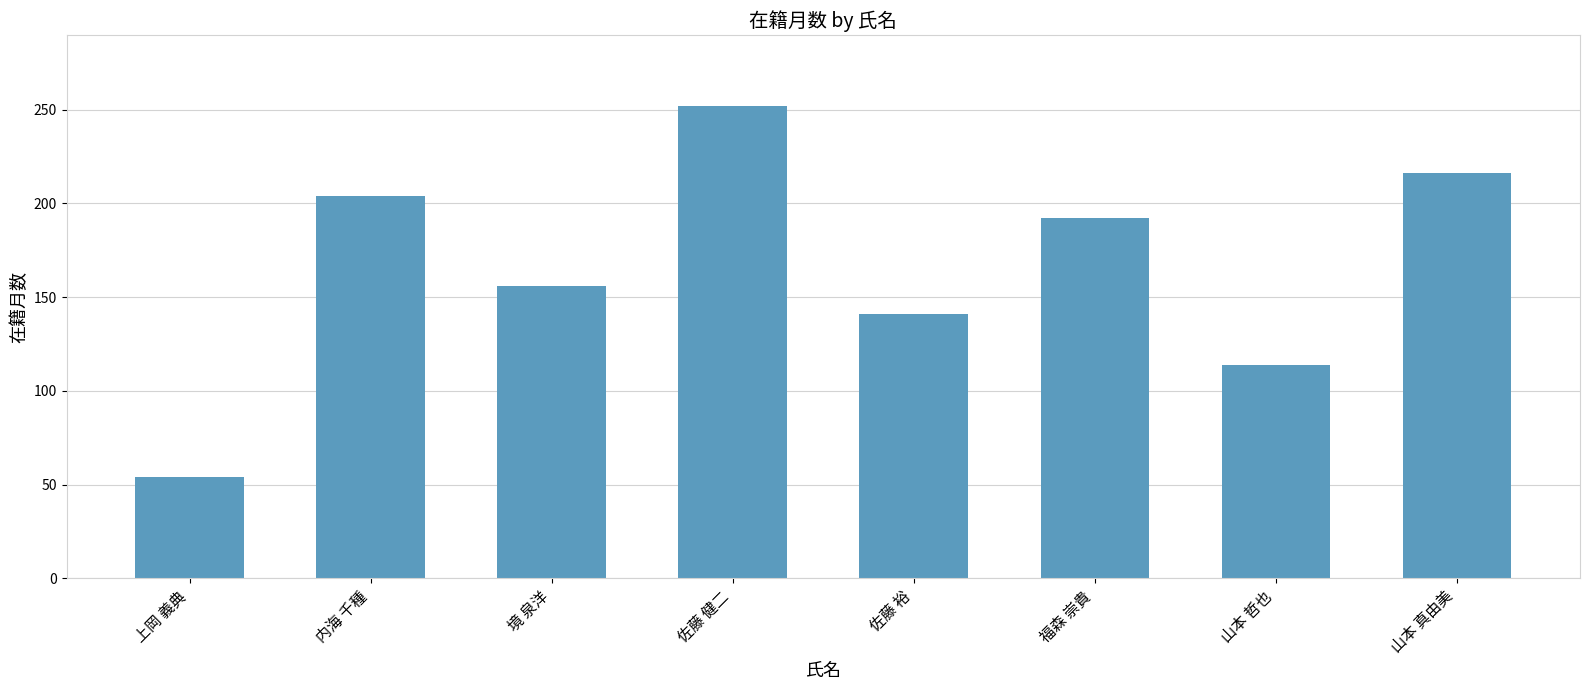

What is the label of the 3rd bar from the left?

境 泉洋